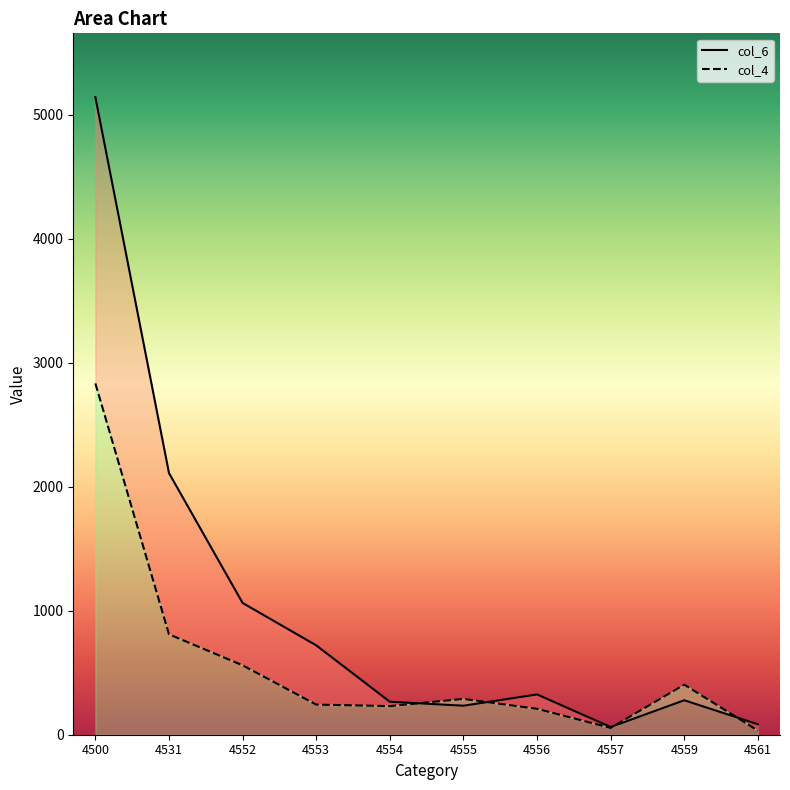

True or false: col_6 has a value of 721 at 4553.

True